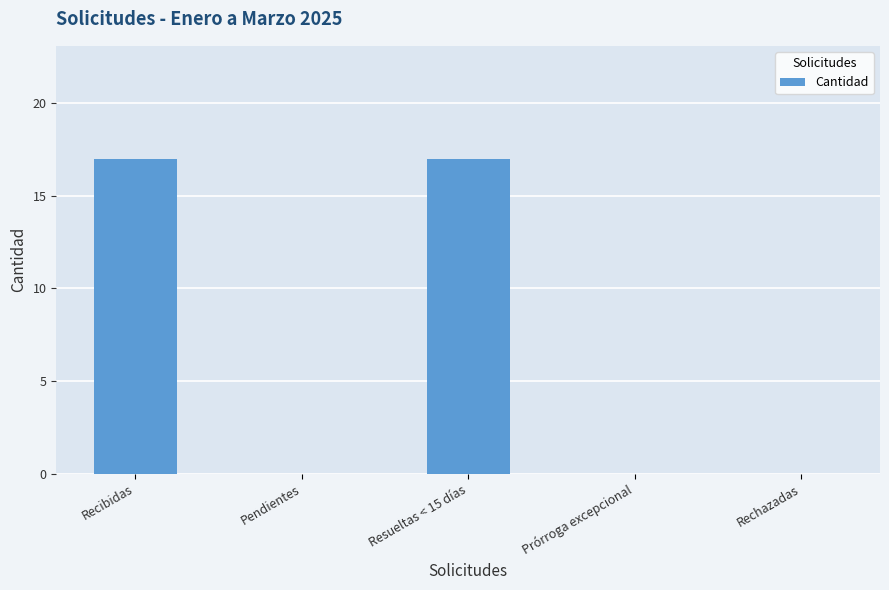

What is the greatest value displayed?

17